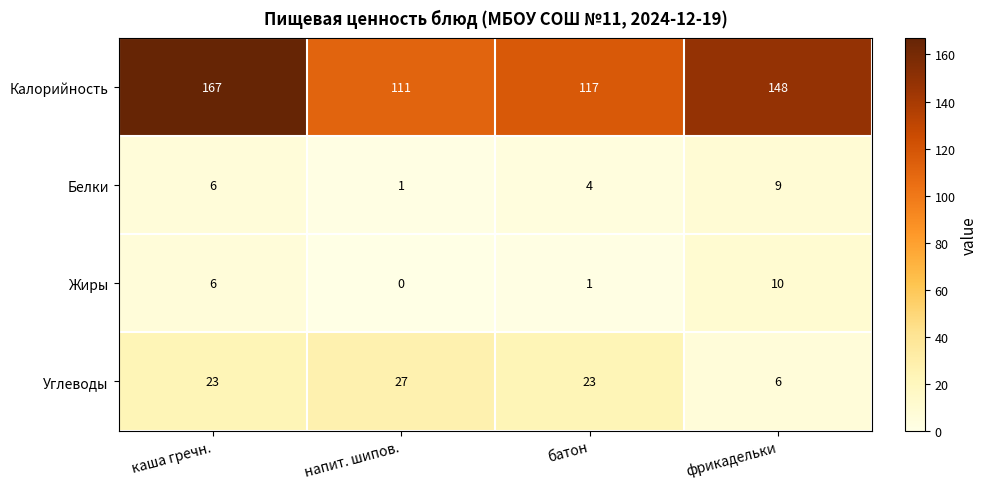

The Белки series shows 9 at фрикадельки. True or false?

True